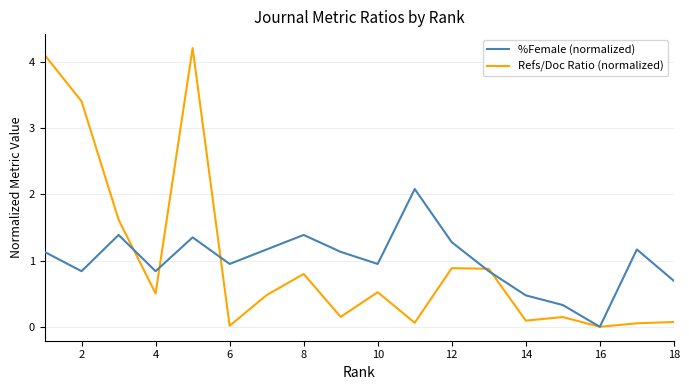

What is the difference between the second highest and second lowest values in the Refs/Doc Ratio (normalized) series?

4.1